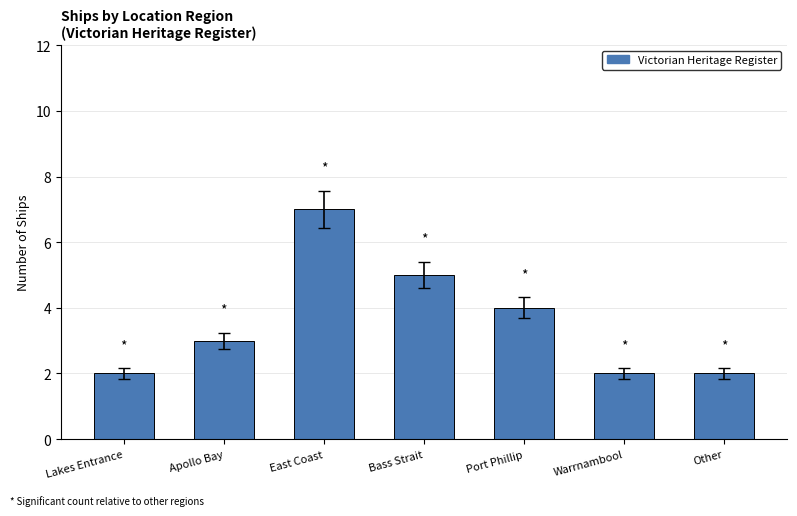

What value does the data have at Bass Strait?

5